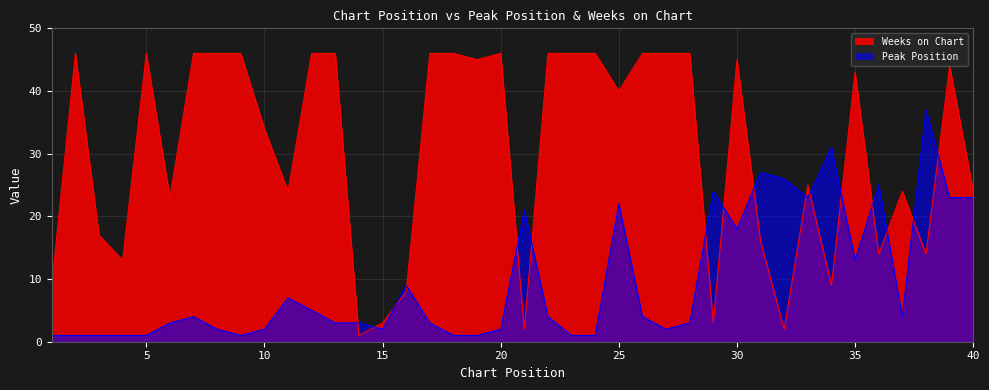

What is the spread (max minus min) of values at 35?

30